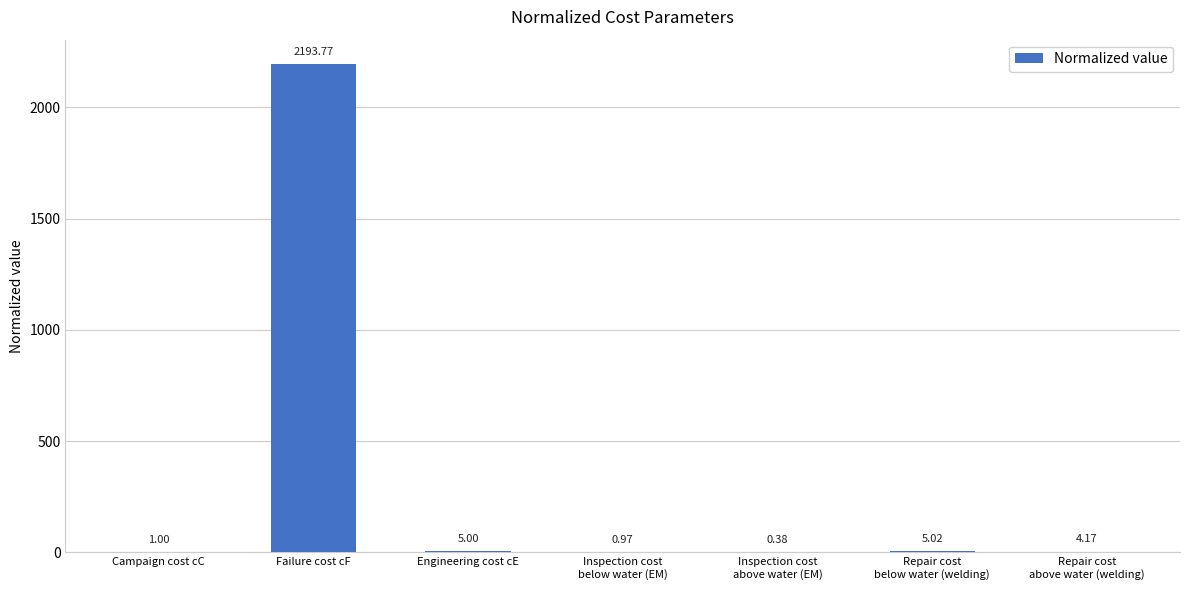

Which has a higher value, Failure cost cF or Campaign cost cC?

Failure cost cF